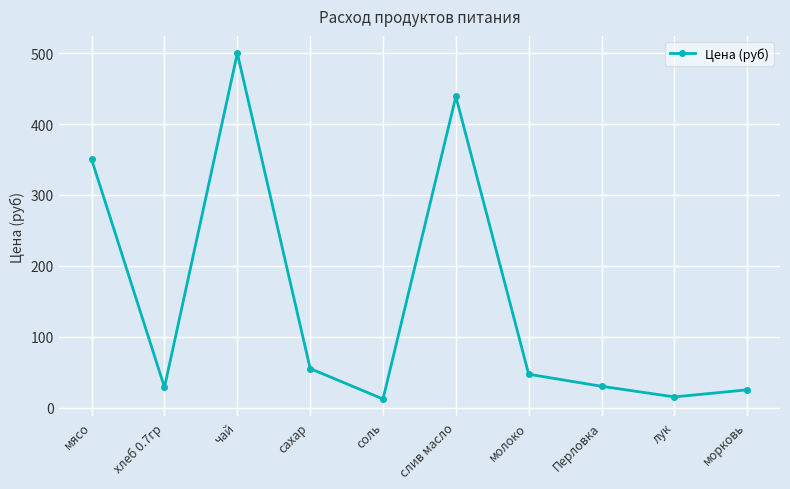

What is the change in value from мясо to соль?

-338.0